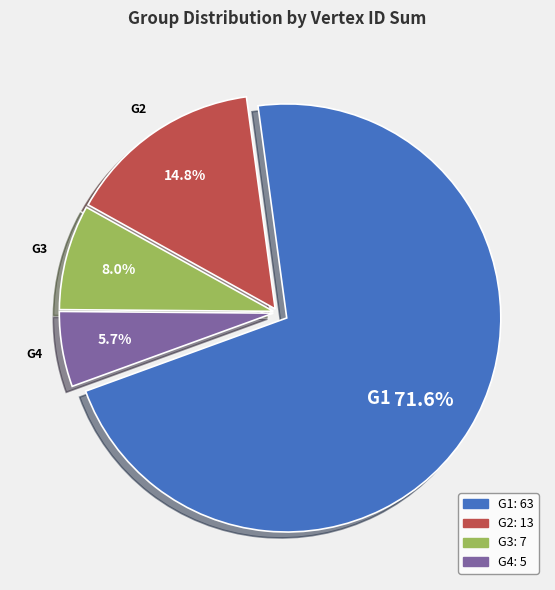

Do G4 and G3 together represent more than half of the pie?

No